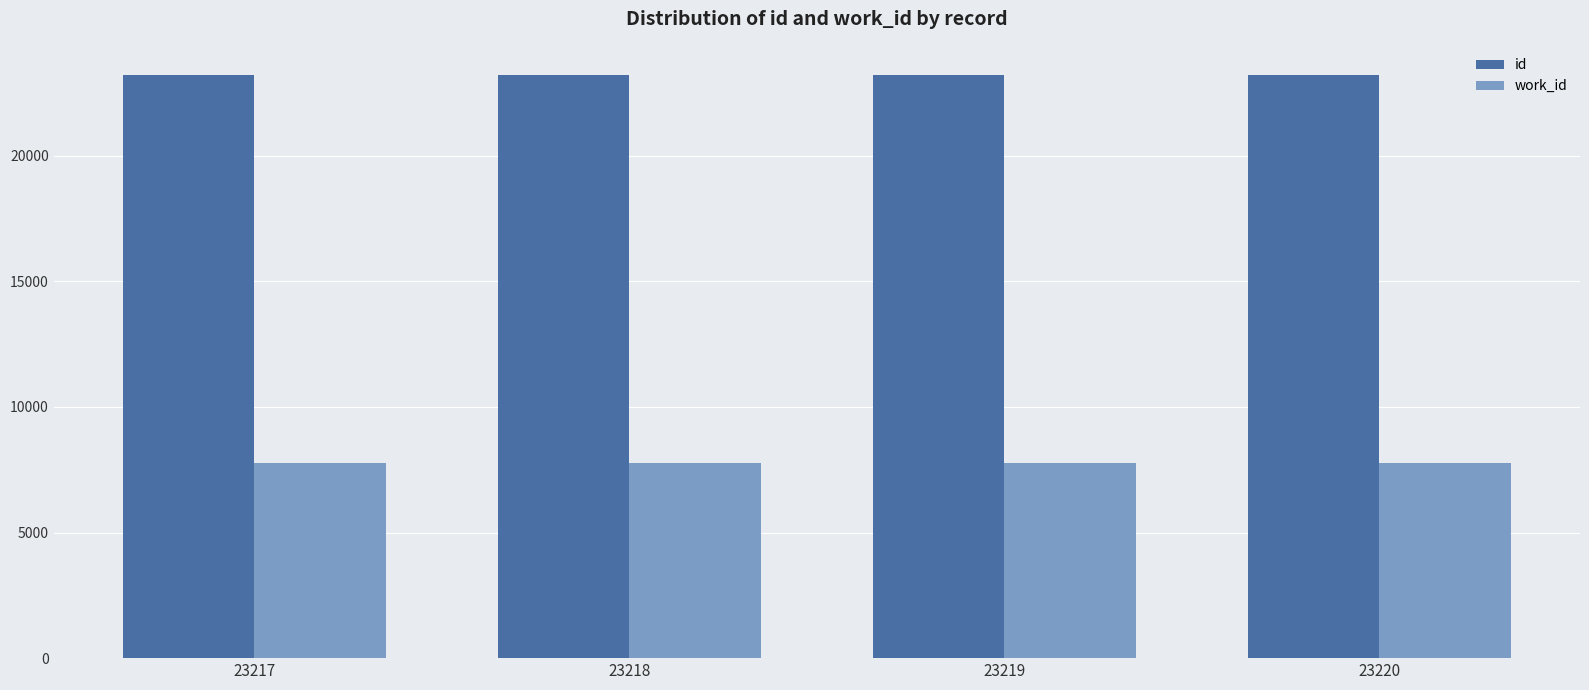

Is the value of work_id at 23220 greater than the value of id at 23218?

No